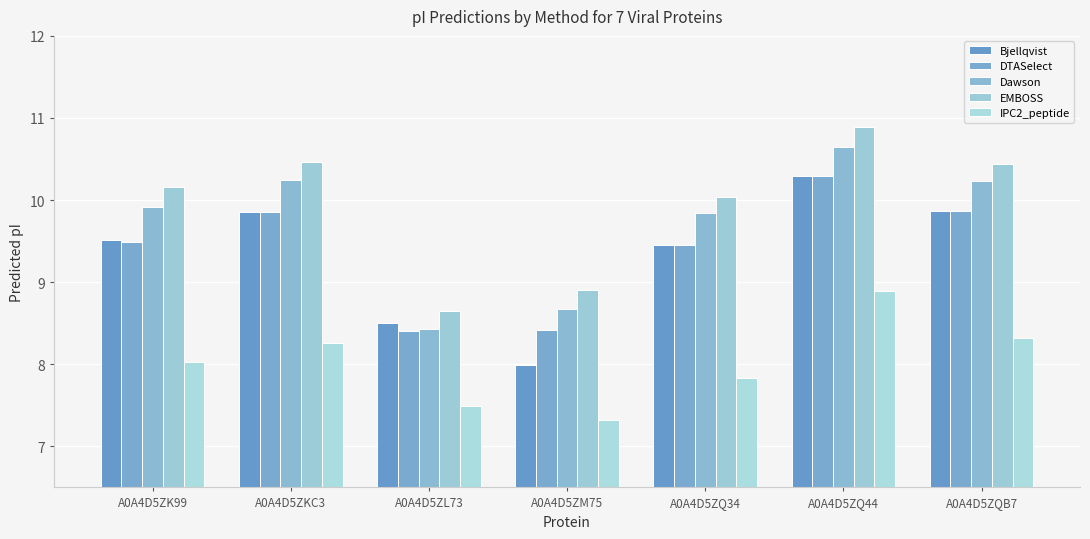

The value of DTASelect at A0A4D5ZQ44 is 10.3. True or false?

True